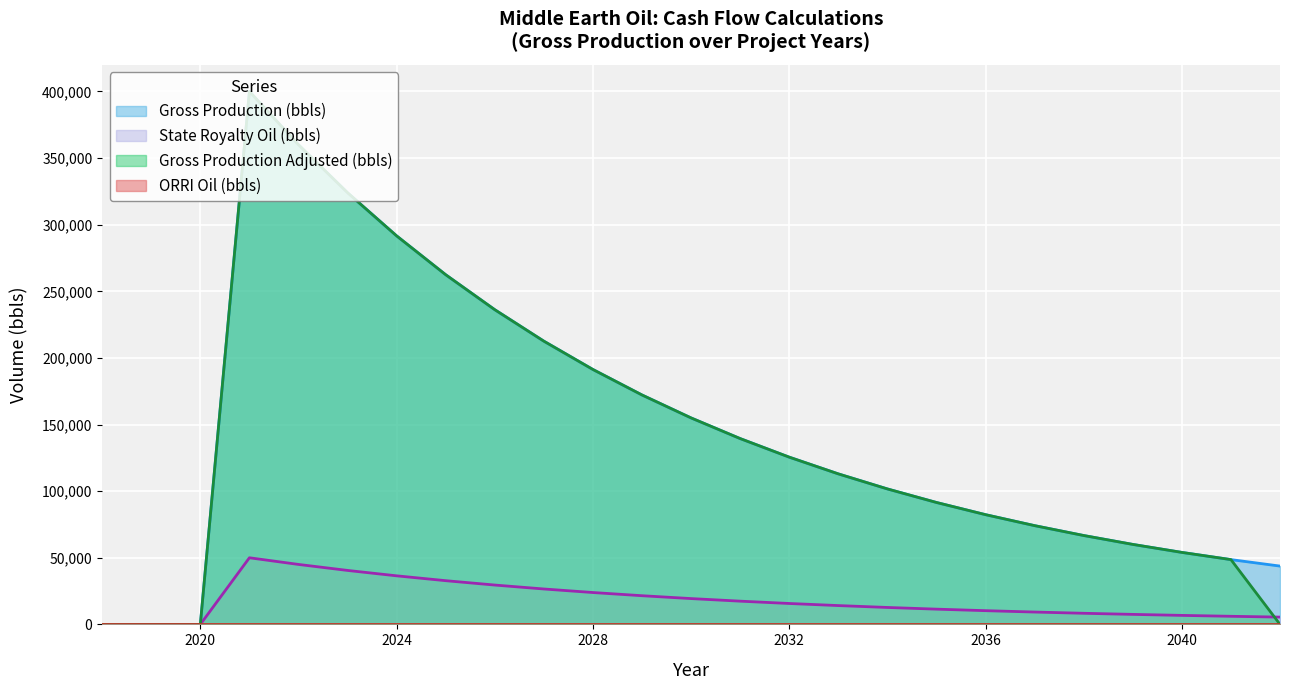

True or false: State Royalty Oil (bbls) and Gross Production (bbls) intersect in this chart.

False